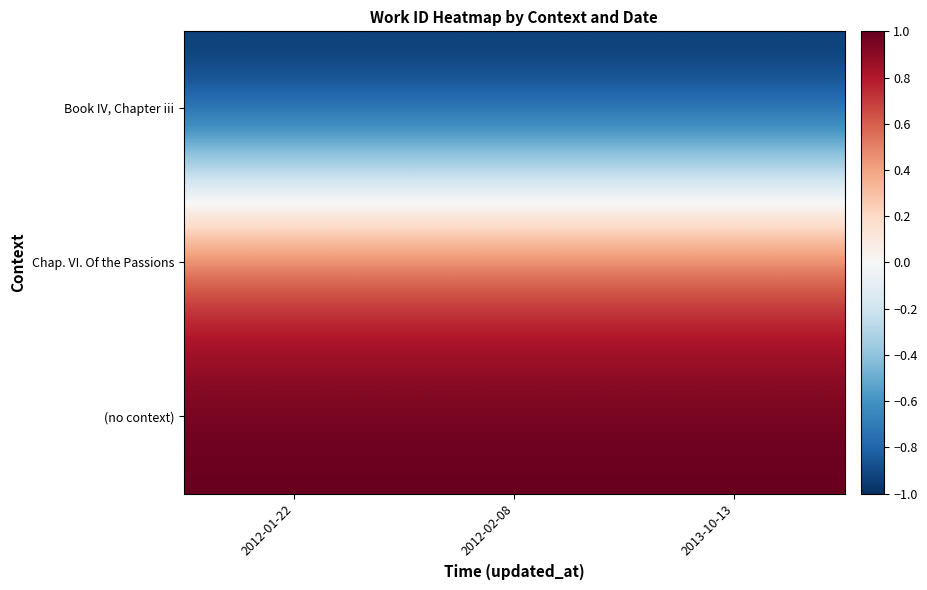

Which label corresponds to the smallest value in the chart?

2012-01-22